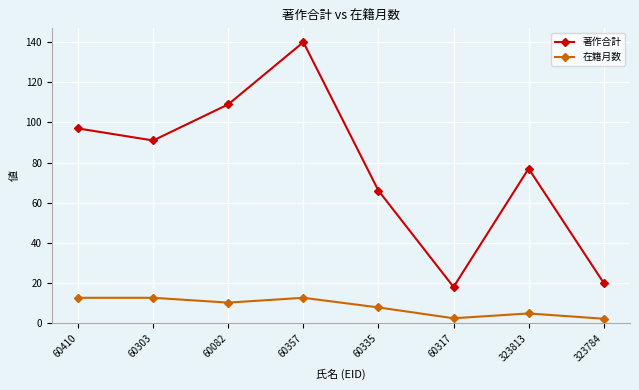

At how many categories does at least one series exceed 137?

1